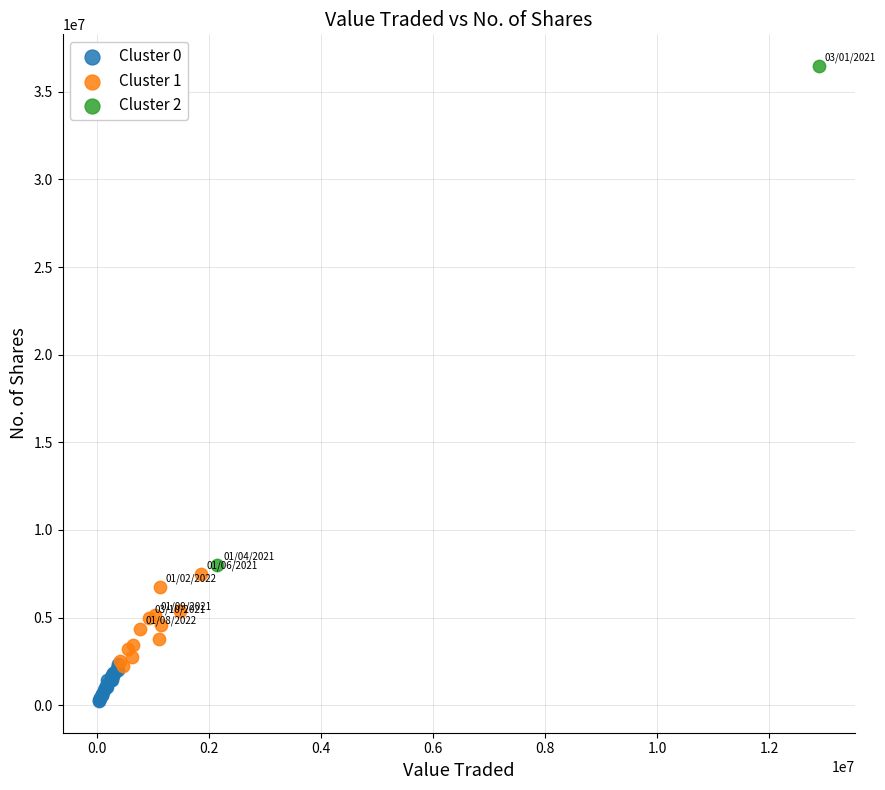

Which series reaches the minimum Y coordinate?

Cluster 0